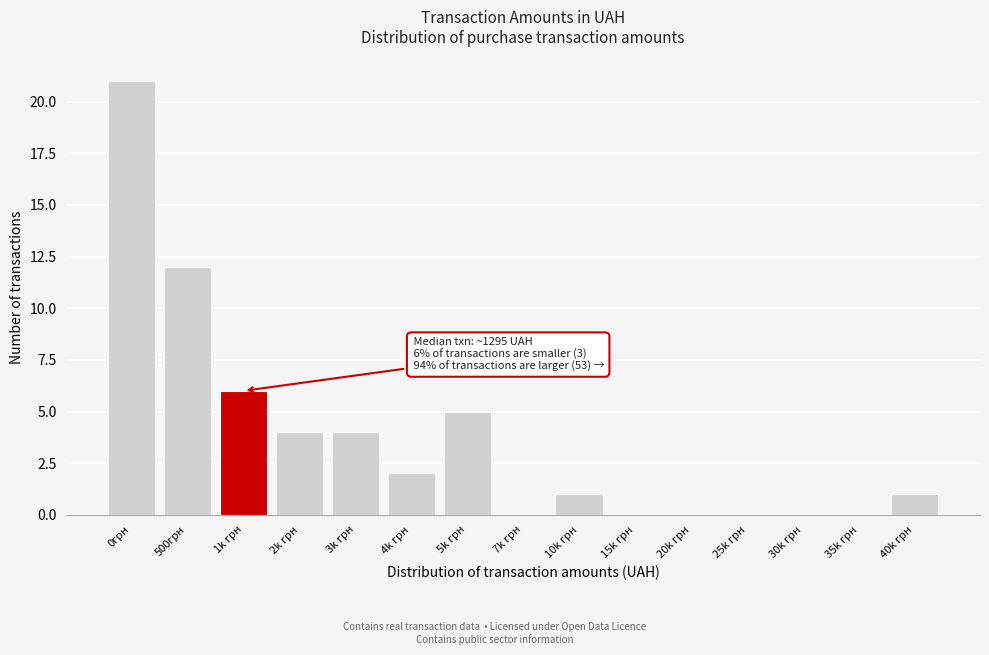

Reading left to right, extract all data points from this chart.

0грн=21	500грн=12	1k грн=6	2k грн=4	3k грн=4	4k грн=2	5k грн=5	7k грн=0	10k грн=1	15k грн=0	20k грн=0	25k грн=0	30k грн=0	35k грн=0	40k грн=1